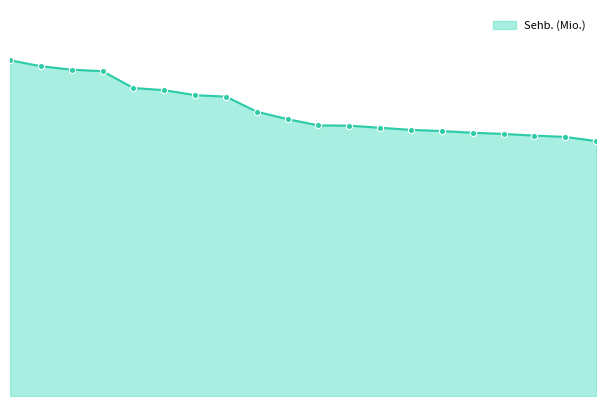

Is this an area chart (filled region under the line)?

Yes